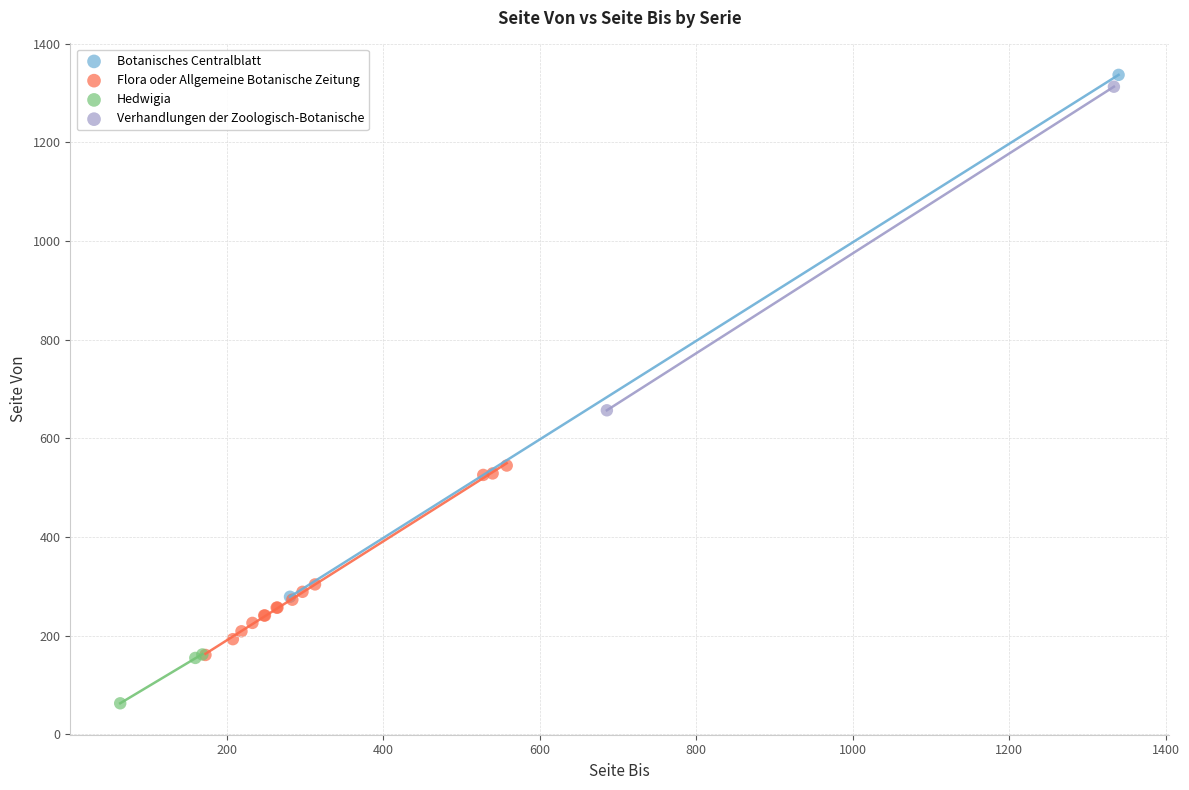

Which series contains the highest Y value?

Botanisches Centralblatt